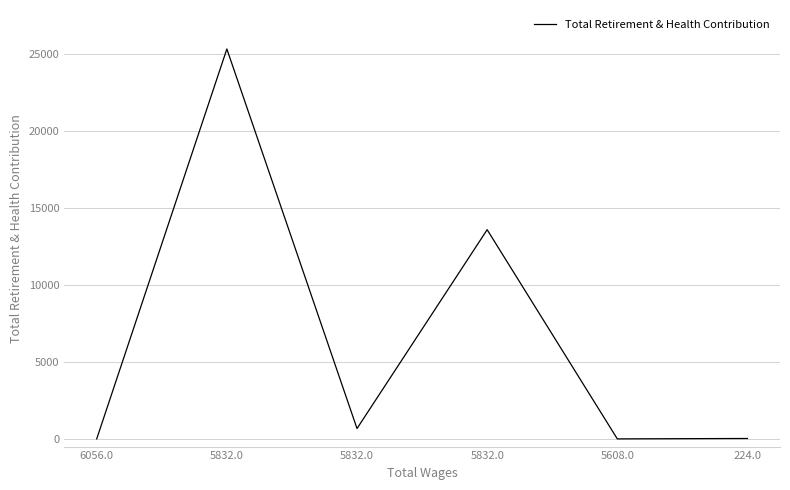

List the labels in order of value, smallest first.

6056.0, 5608.0, 224.0, 5832.0, 5832.0, 5832.0